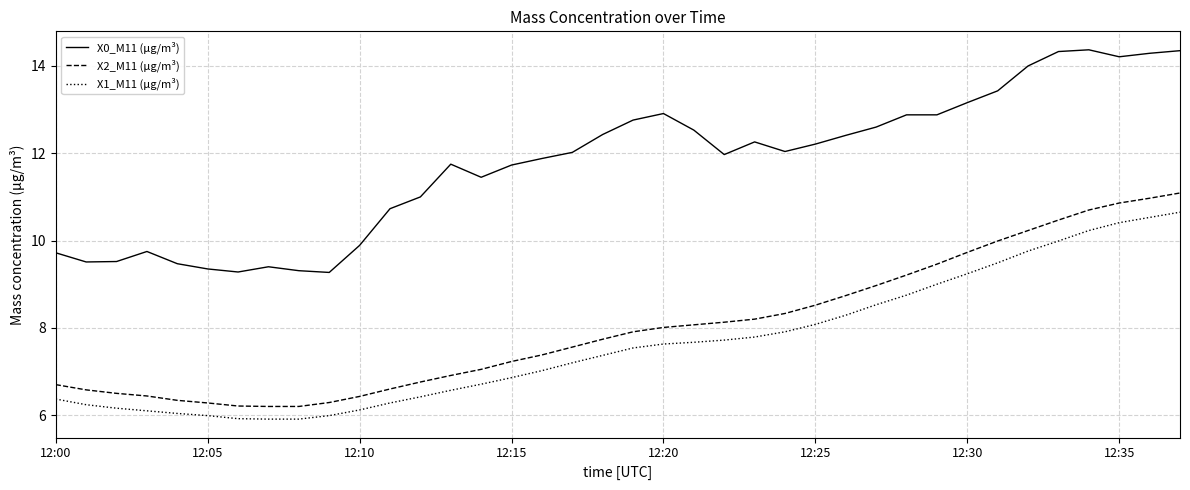

What is the minimum value shown in the chart?

5.9